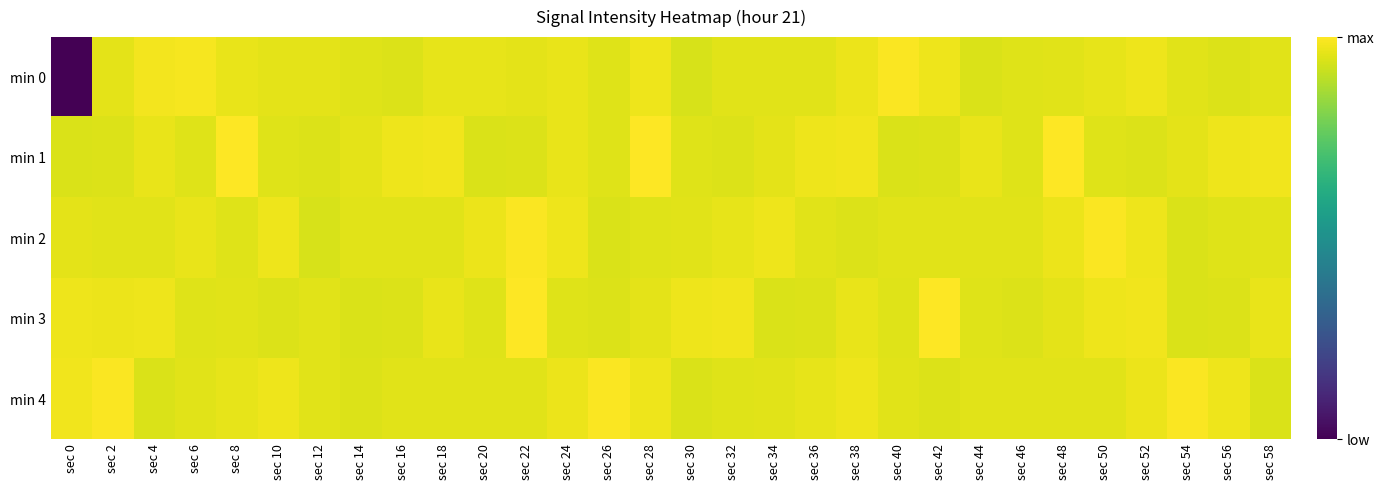

Between sec 16 and sec 32, which series saw the biggest shift?

min 3